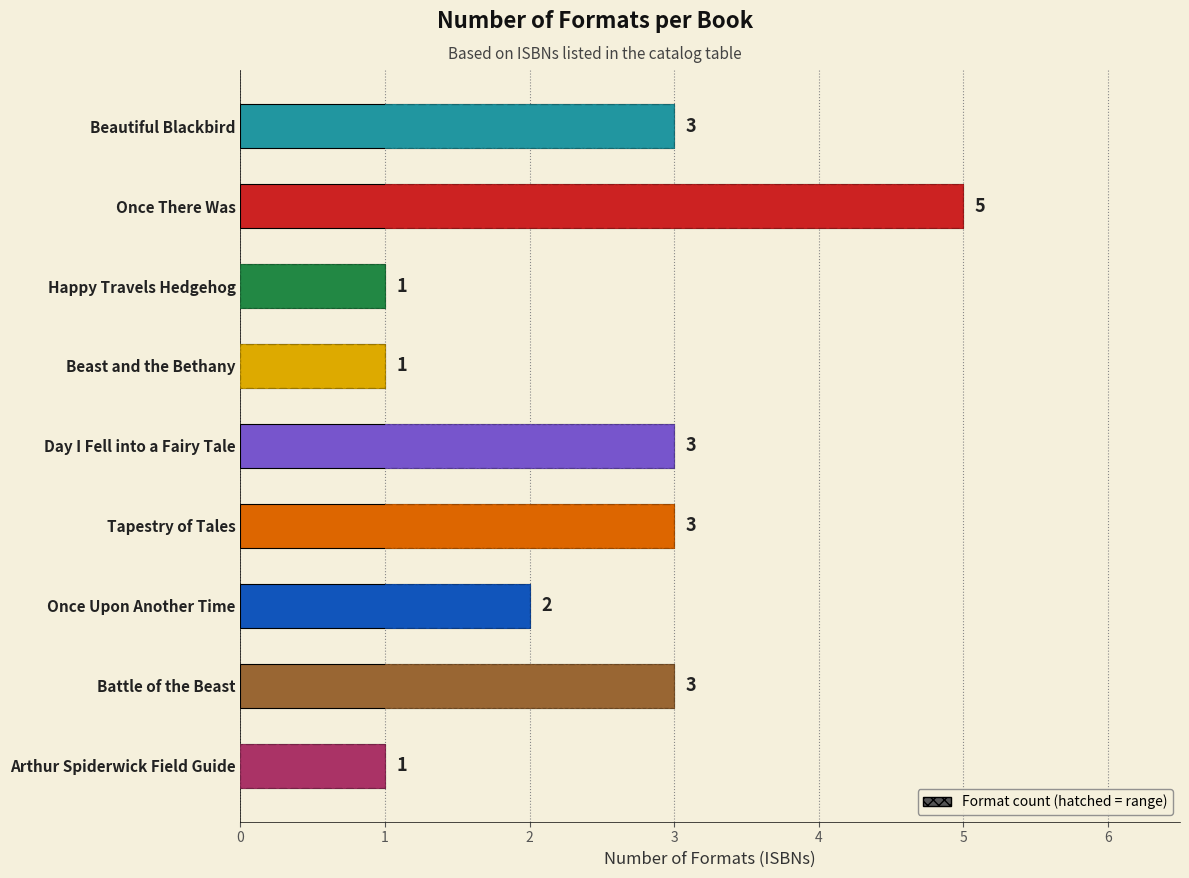

Is it true that the value at Once There Was is 3?

False